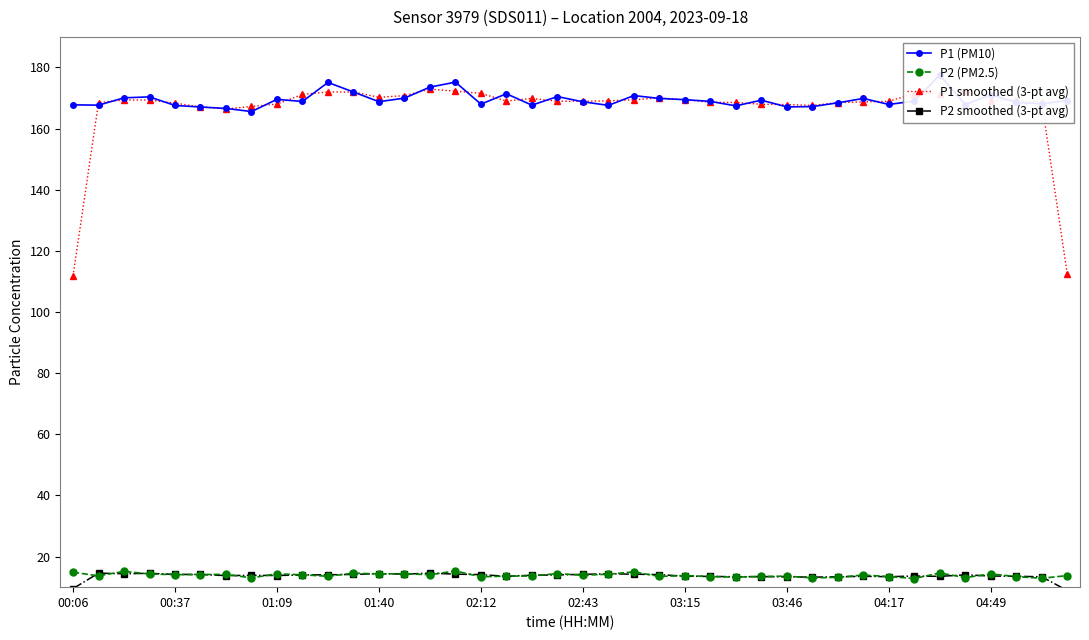

True or false: P2 smoothed (3-pt avg) and P1 smoothed (3-pt avg) intersect in this chart.

False